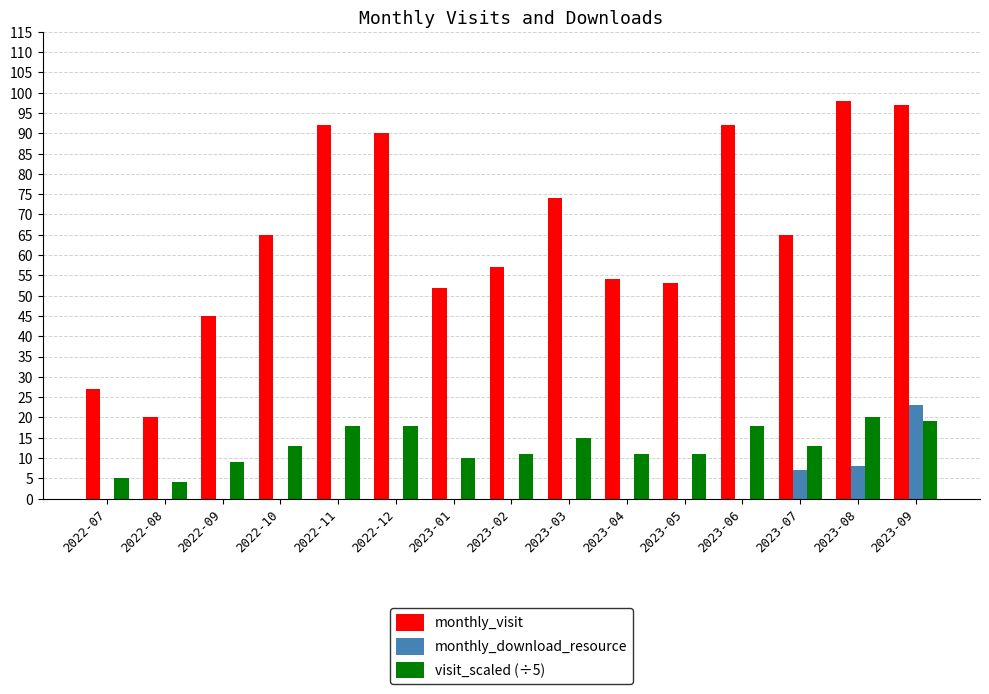

The visit_scaled (÷5) series shows 11 at 2023-02. True or false?

True